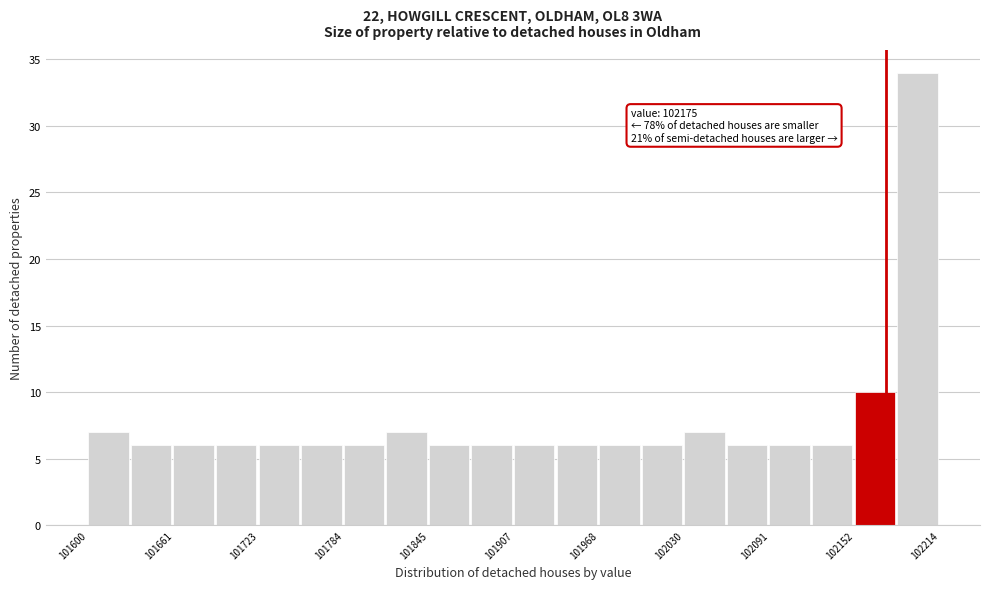

Around what value on the x-axis is the tallest bar? Give the approximate position of its centre, as read against the axis.

102200